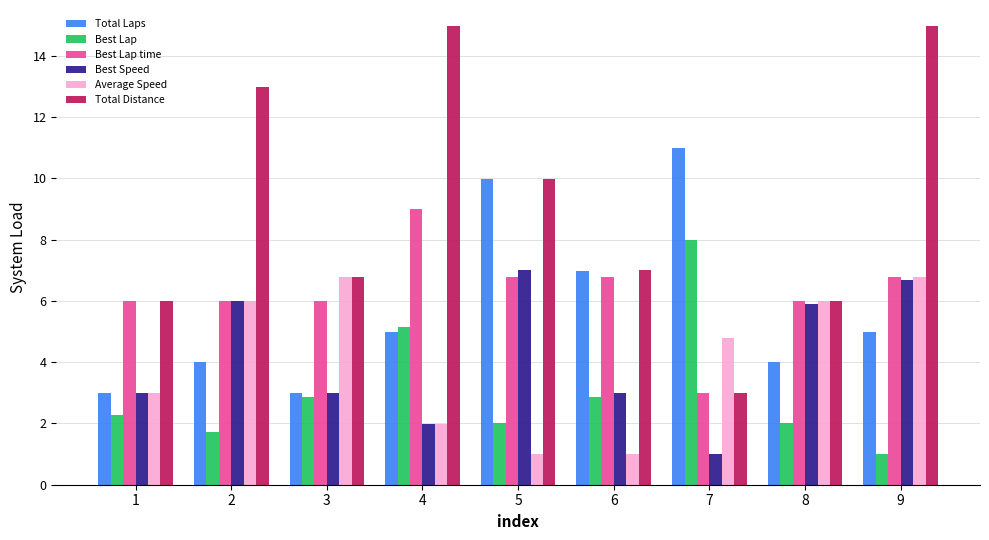

Reading left to right, list all the values displayed in this chart.

Total Laps: 1=3.0	2=4.0	3=3.0	4=5.0	5=10.0	6=7.0	7=11.0	8=4.0	9=5.0
Best Lap: 1=2.3	2=1.7	3=2.9	4=5.1	5=2.0	6=2.9	7=8.0	8=2.0	9=1.0
Best Lap time: 1=6.0	2=6.0	3=6.0	4=9.0	5=6.8	6=6.8	7=3.0	8=6.0	9=6.8
Best Speed: 1=3.0	2=6.0	3=3.0	4=2.0	5=7.0	6=3.0	7=1.0	8=5.9	9=6.7
Average Speed: 1=3.0	2=6.0	3=6.8	4=2.0	5=1.0	6=1.0	7=4.8	8=6.0	9=6.8
Total Distance: 1=6.0	2=13.0	3=6.8	4=15.0	5=10.0	6=7.0	7=3.0	8=6.0	9=15.0